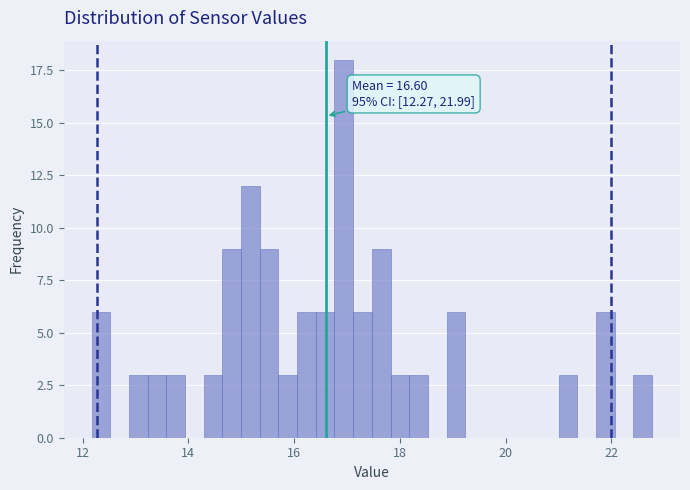

Read against the x-axis, roughly where is the centre of the tallest bar?

17.0